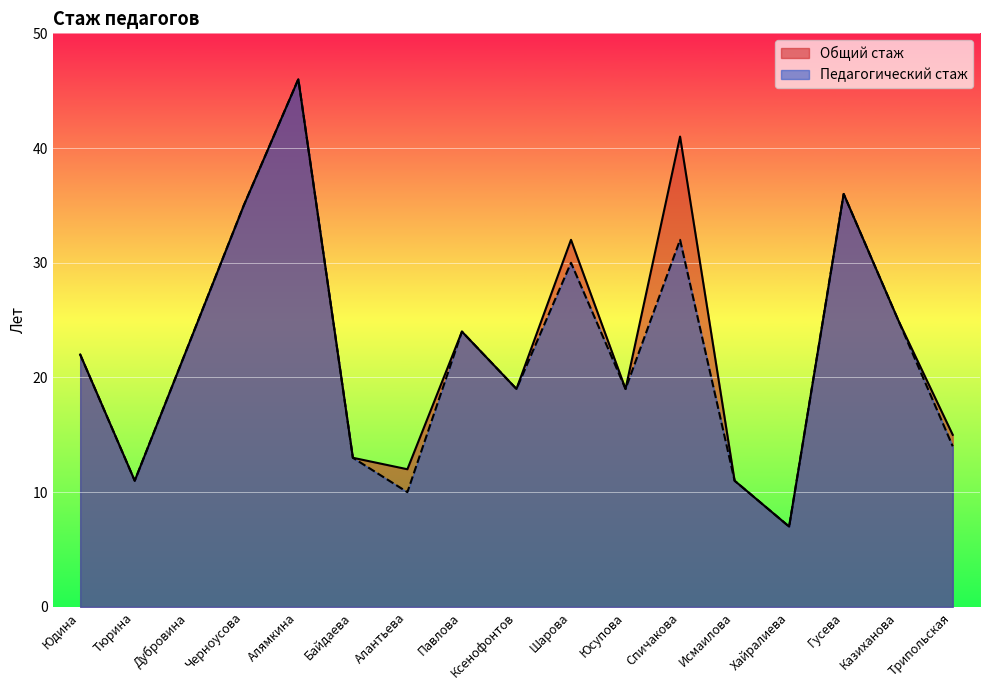

Is it true that Общий стаж equals 12 at Ксенофонтов?

False